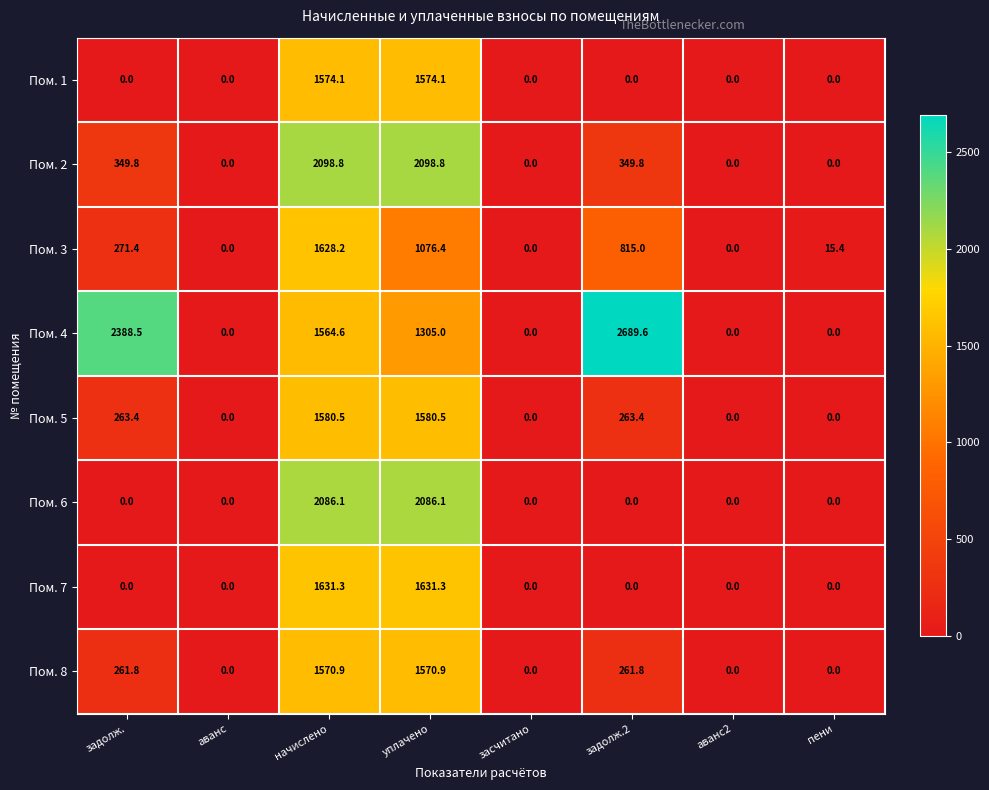

At how many categories does at least one series exceed 1198?

4